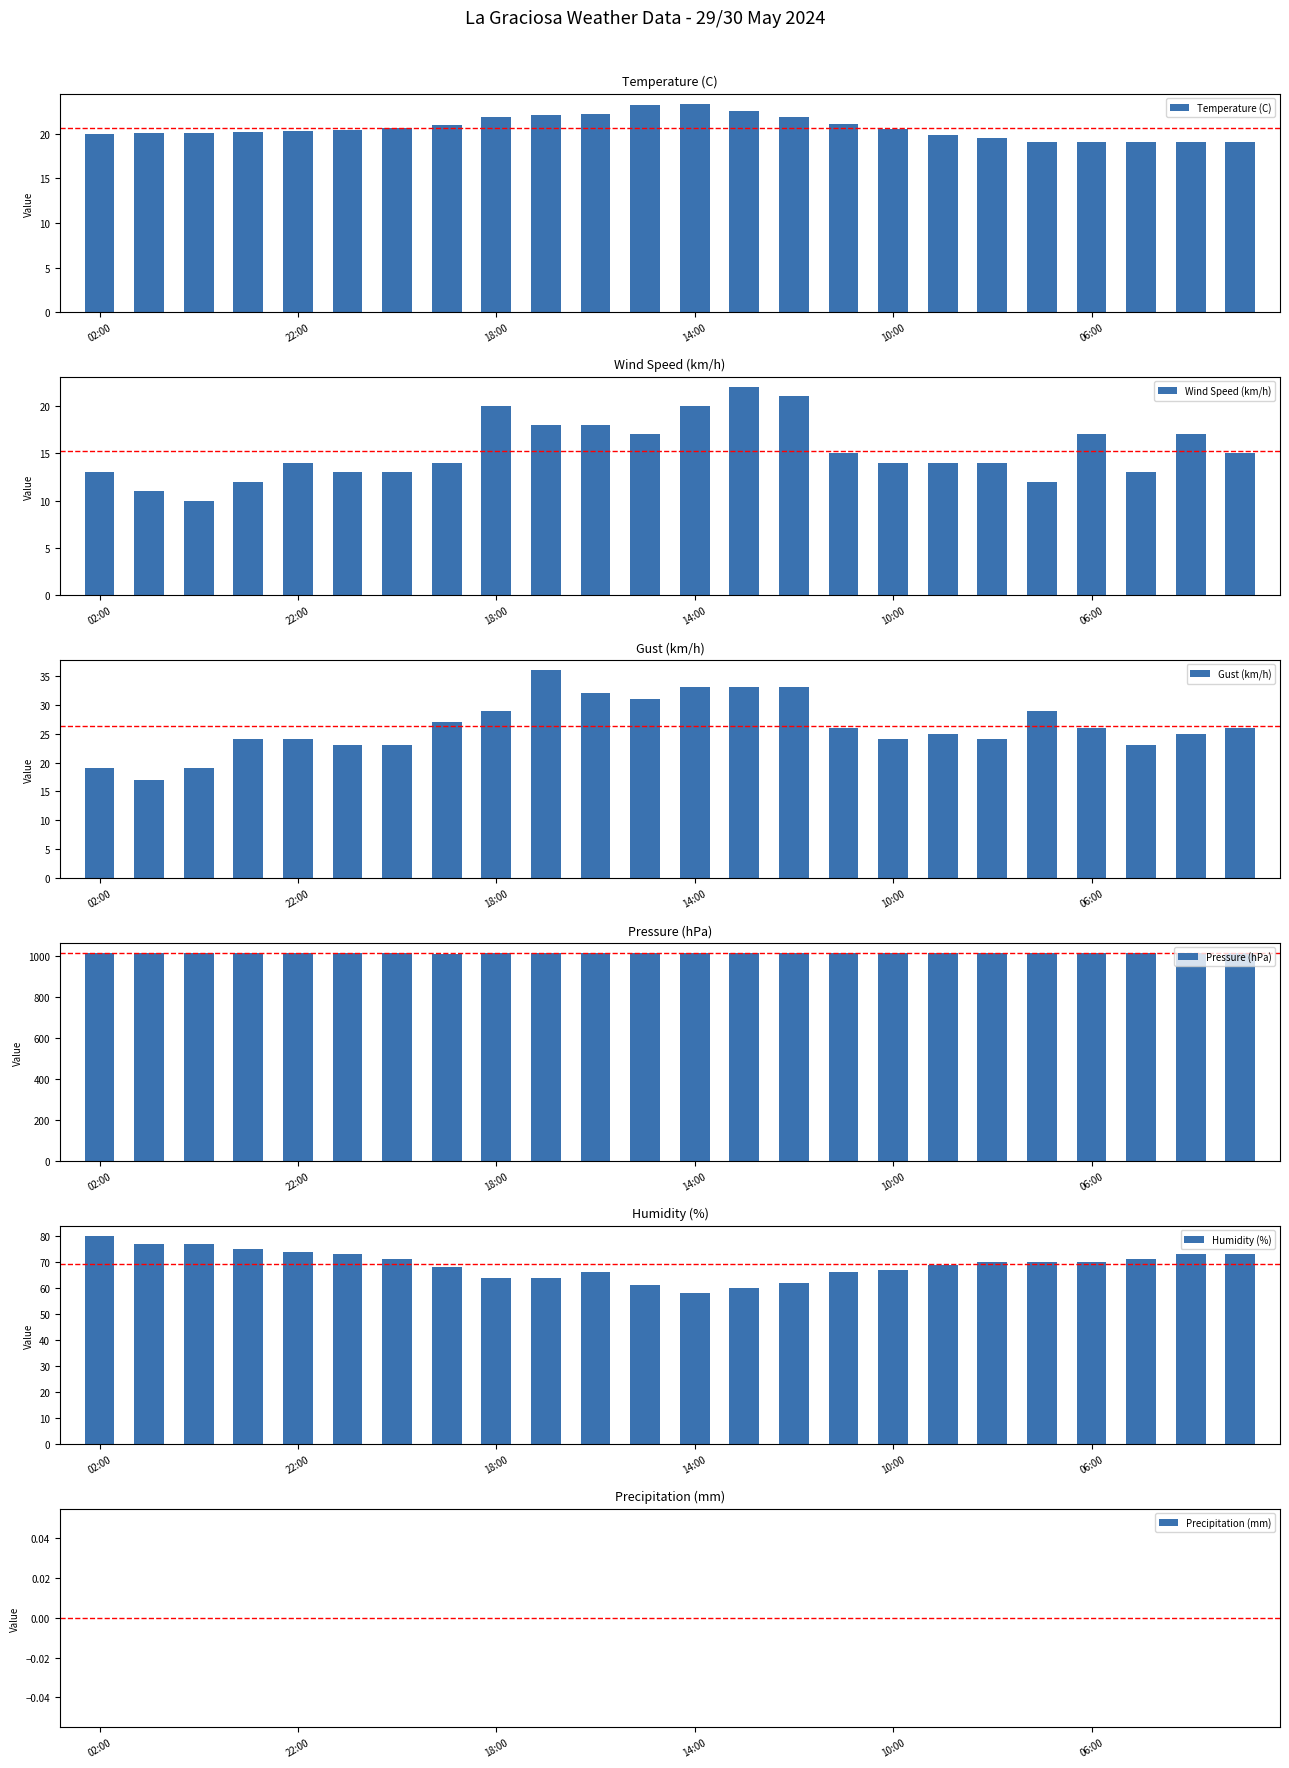

True or false: Temperature (C) has a value of 23.3 at 14:00.

True